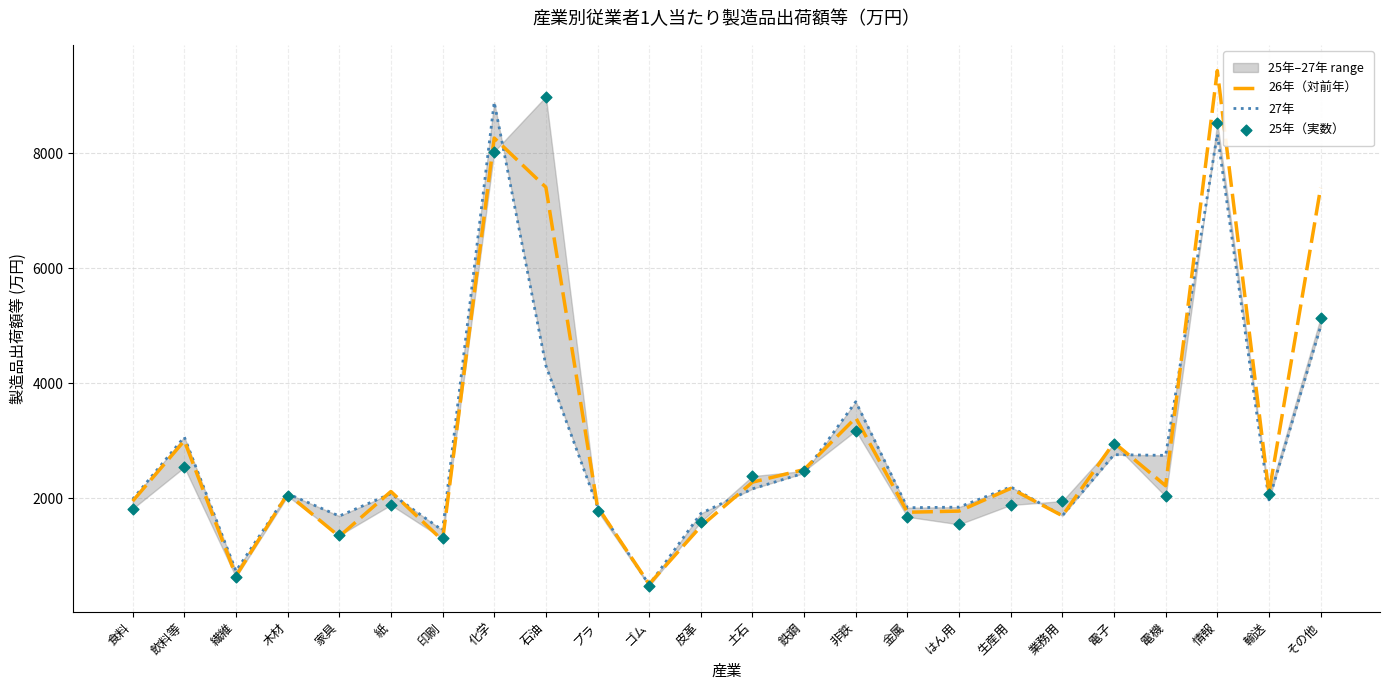

Is the value of 25年（実数） at 鉄鋼 greater than the value of 27年 at はん用?

Yes